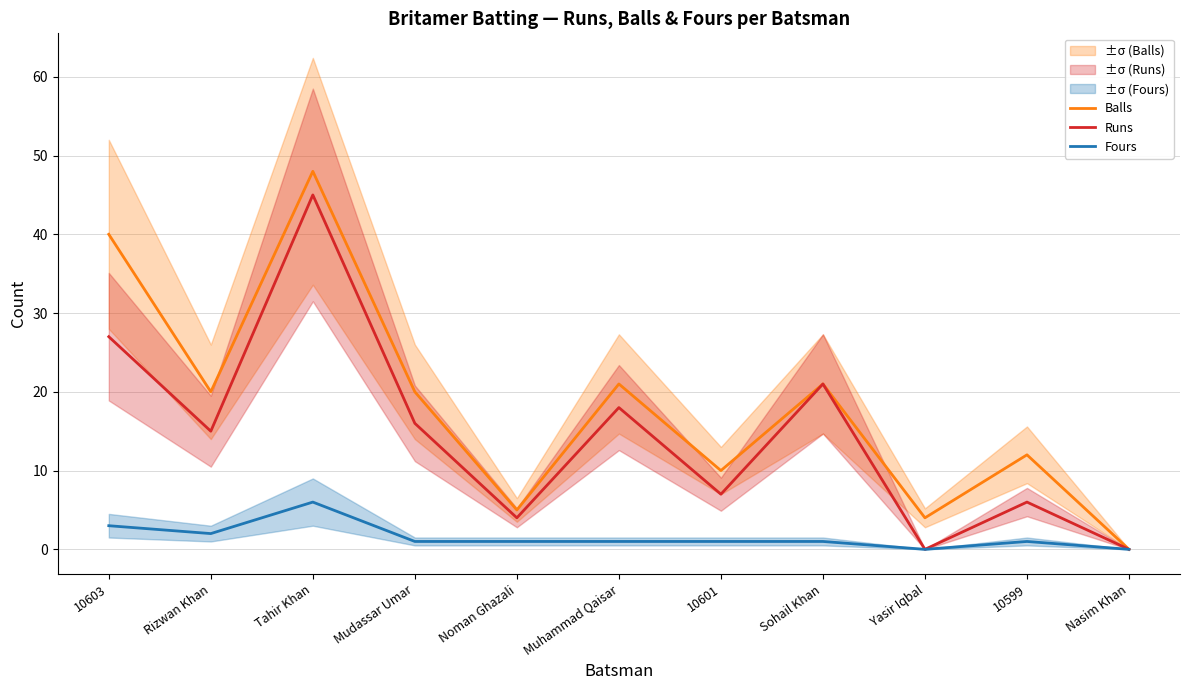

At which category does the chart reach its minimum across all series?

Nasim Khan